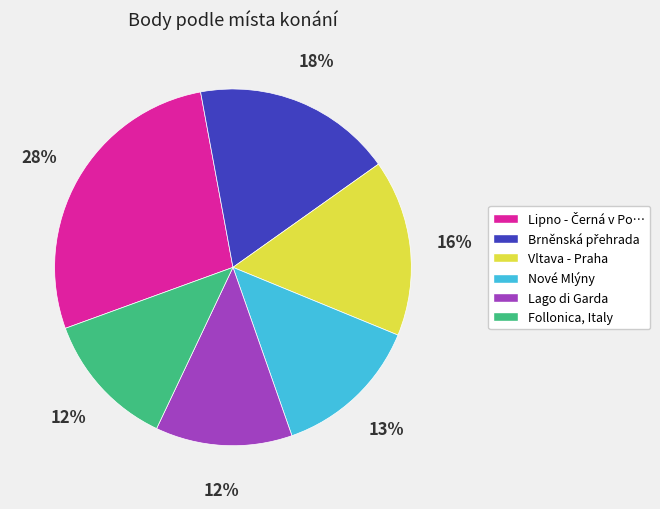

To the nearest percent, what is the average slice percentage?

17%